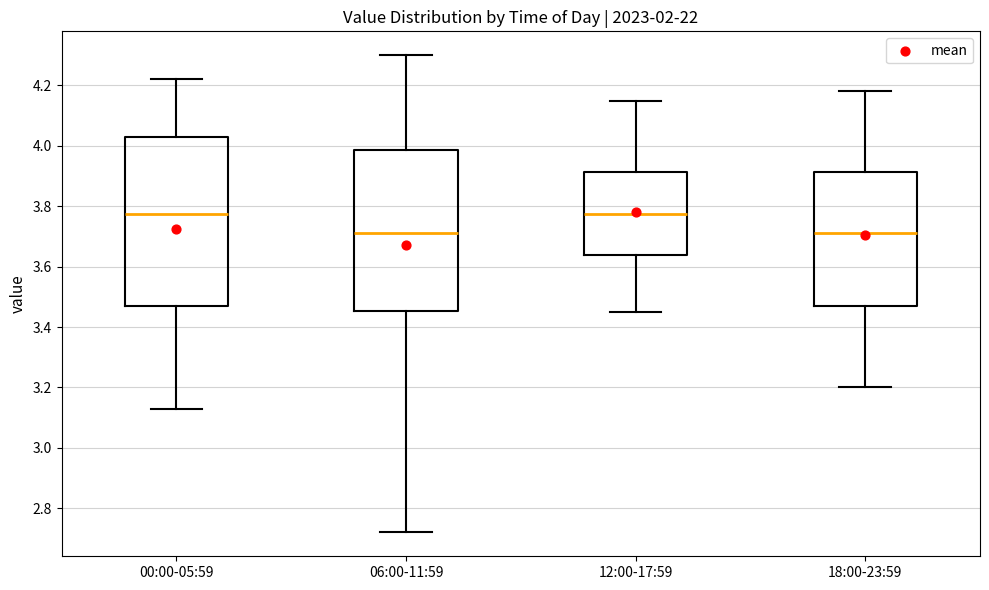

Which box is the tallest, from its lower edge to its upper edge?

00:00-05:59